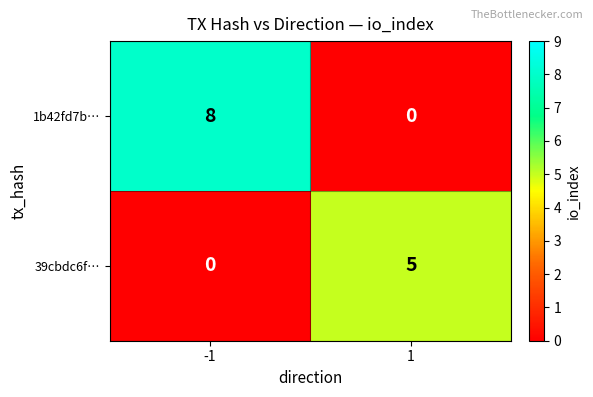

Reading left to right, extract all data points from this chart.

1b42fd7b…: 8	0
39cbdc6f…: 0	5